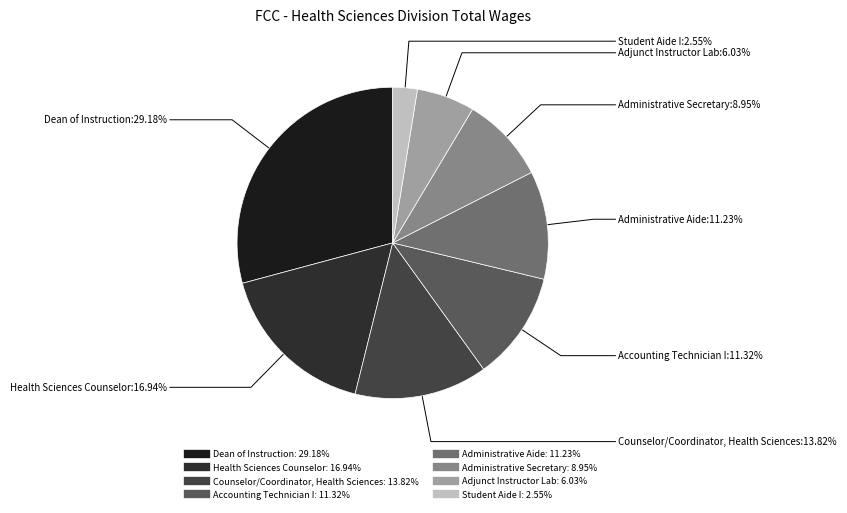

To the nearest percent, what is the average slice percentage?

12%